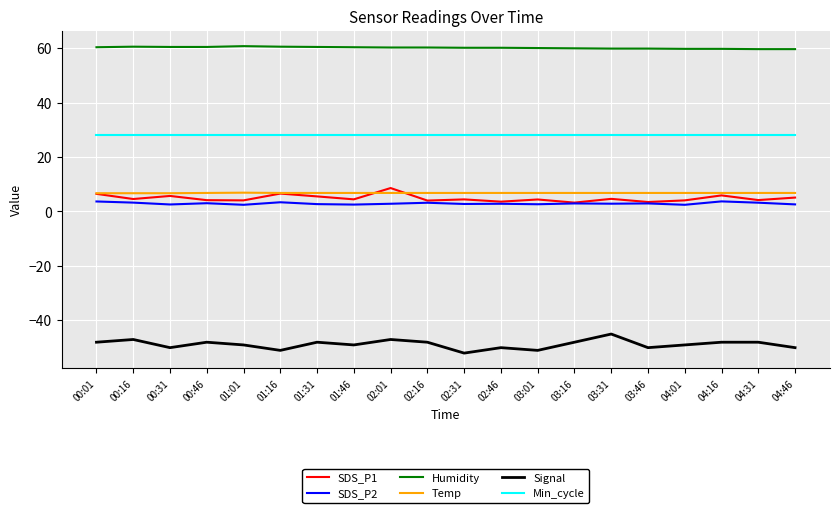

What is the highest value of the Humidity series?

60.7